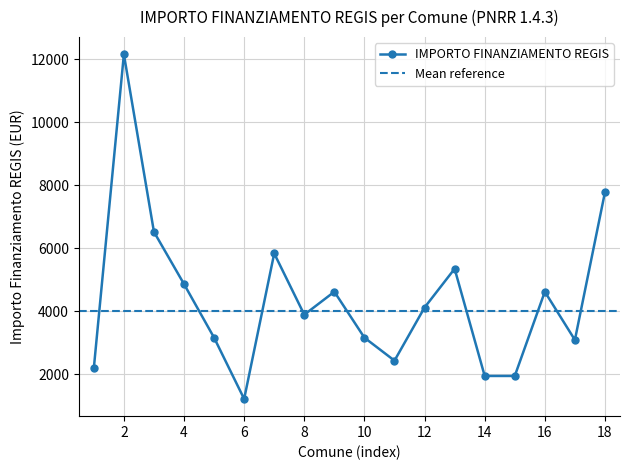

What is the difference between the maximum and second lowest values?

10206